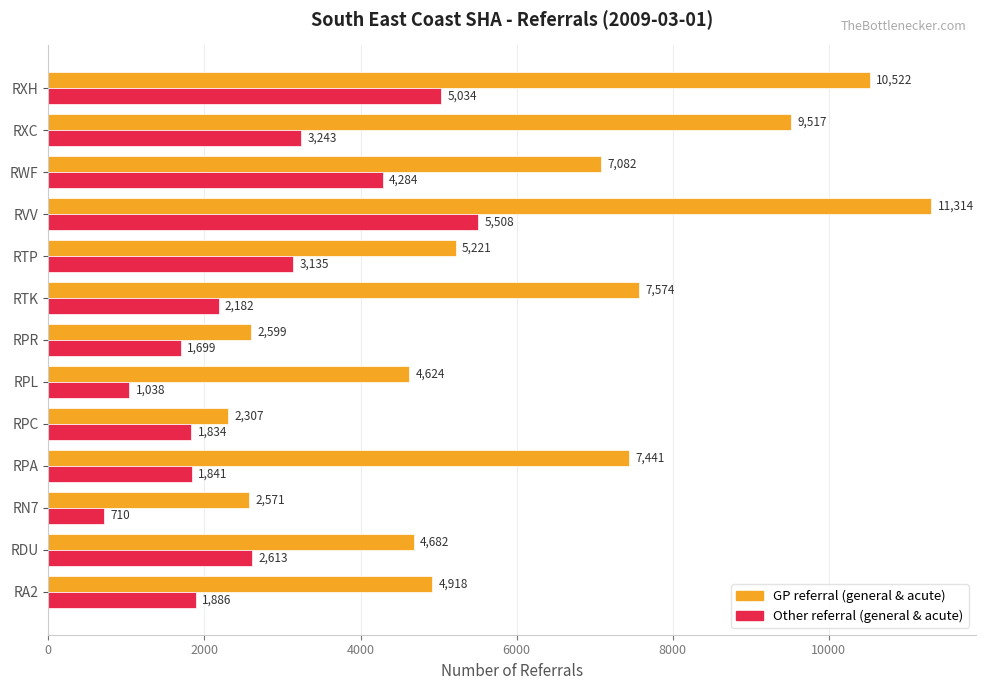

What is the total value across all series at RWF?

11366